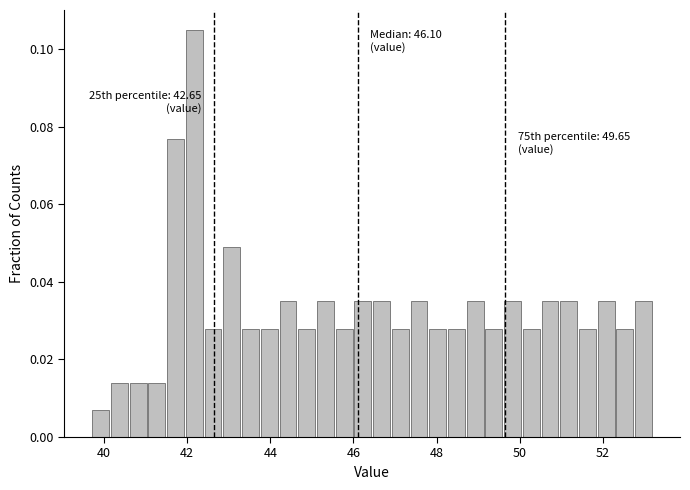

Around what value on the x-axis is the tallest bar? Give the approximate position of its centre, as read against the axis.

42.2